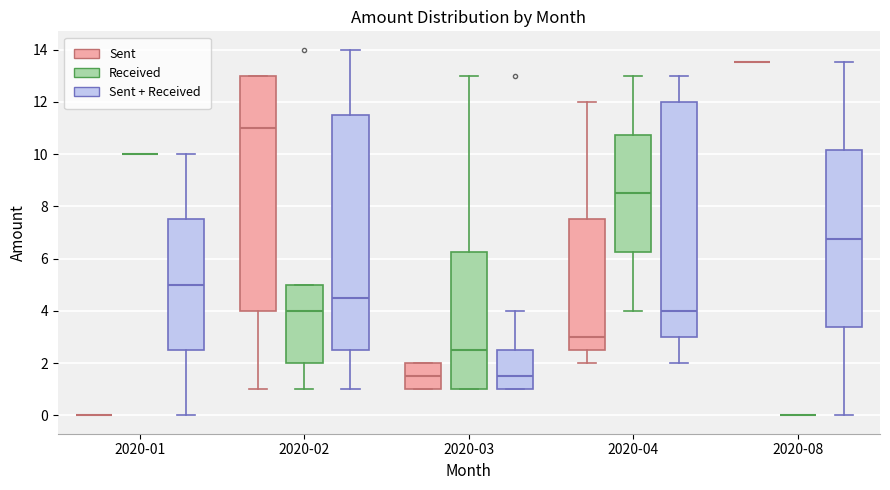

Reading left to right, transcribe this box plot: for each box, give where its median line is, the range the box spans, and where its two whiskers end, as read against the y-axis. The values are not printed on the chart, so give them approximately, as read against the axis.

2020-01 (Sent): box collapsed to a line at 0.0, whiskers 0.0 to 0.0
2020-01 (Received): box collapsed to a line at 10.0, whiskers 10.0 to 10.0
2020-01 (Sent + Received): median 5.0, box 2.6 to 7.6, whiskers 0.0 to 10.0
2020-02 (Sent): median 11.0, box 4.0 to 13.0, whiskers 1.0 to 13.0
2020-02 (Received): median 4.0, box 2.0 to 5.0, whiskers 1.0 to 5.0
2020-02 (Sent + Received): median 4.6, box 2.6 to 11.6, whiskers 1.0 to 14.0
2020-03 (Sent): median 1.6, box 1.0 to 2.0, whiskers 1.0 to 2.0
2020-03 (Received): median 2.6, box 1.0 to 6.2, whiskers 1.0 to 13.0
2020-03 (Sent + Received): median 1.6, box 1.0 to 2.6, whiskers 1.0 to 4.0
2020-04 (Sent): median 3.0, box 2.6 to 7.6, whiskers 2.0 to 12.0
2020-04 (Received): median 8.6, box 6.2 to 10.8, whiskers 4.0 to 13.0
2020-04 (Sent + Received): median 4.0, box 3.0 to 12.0, whiskers 2.0 to 13.0
2020-08 (Sent): box collapsed to a line at 13.6, whiskers 13.6 to 13.6
2020-08 (Received): box collapsed to a line at 0.0, whiskers 0.0 to 0.0
2020-08 (Sent + Received): median 6.8, box 3.4 to 10.2, whiskers 0.0 to 13.6